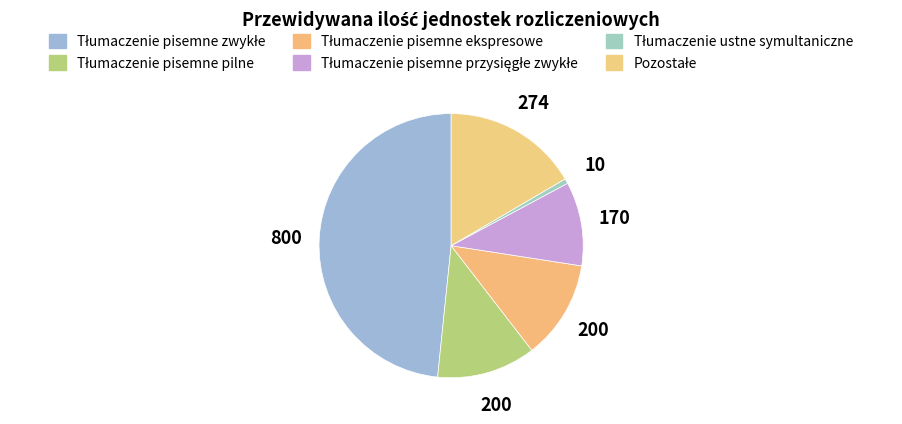

True or false: Tłumaczenie pisemne przysięgłe zwykłe accounts for 10% of the total.

True